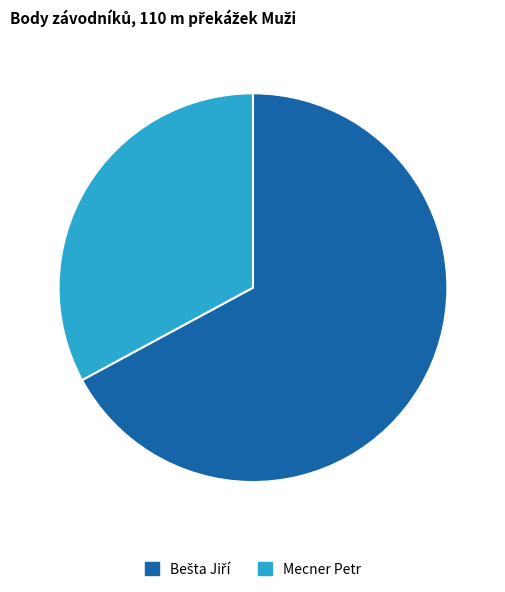

Count the number of slices in the pie.

2